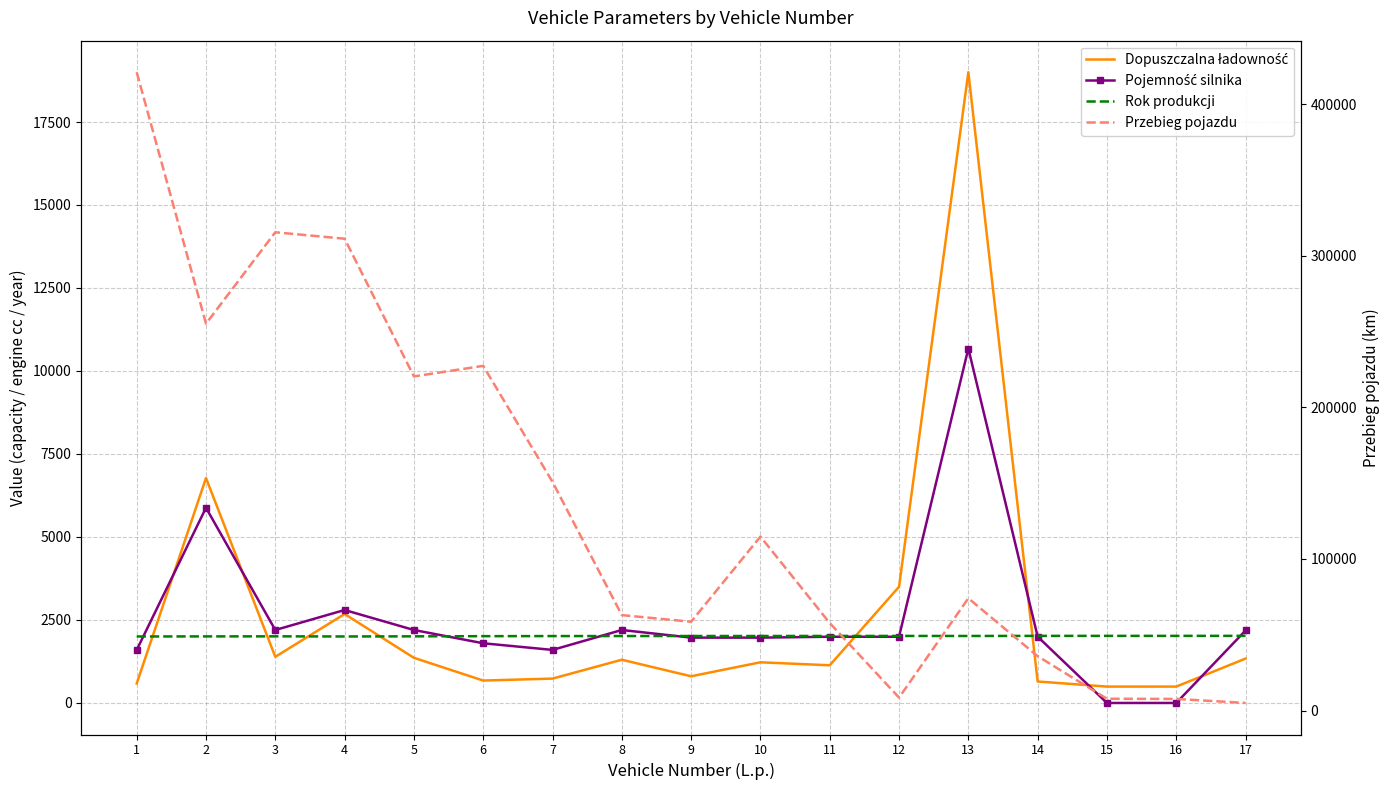

Reading left to right, what are all the values shown in this chart?

Dopuszczalna ładowność: 585	6775	1390	2680	1360	675	734	1302	804	1225	1135	3500	19000	647	493	493	1337
Pojemność silnika: 1595	5880	2198	2800	2198	1798	1598	2198	1968	1968	1995	1995	10677	1998	0	0	2184
Rok produkcji: 2003	2005	2007	2003	2007	2012	2015	2016	2017	2017	2019	2019	2018	2021	2021	2021	2022
Przebieg pojazdu: 421106	255215	315517	311257	220427	227384	150838	62948	58588	114767	57723	8538	74069	35868	7774	7669	5003